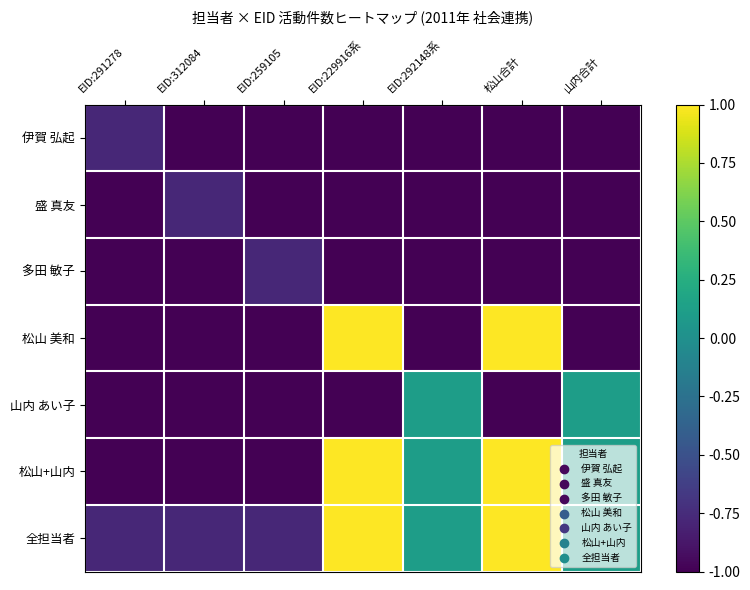

Which has a higher value, EID:229916系 or EID:312084?

EID:229916系